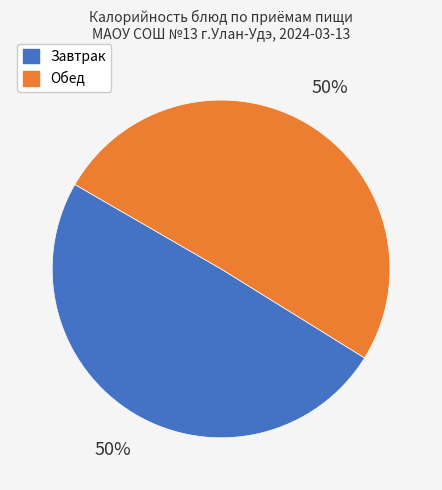

Is it true that Обед is 50% of the pie?

True